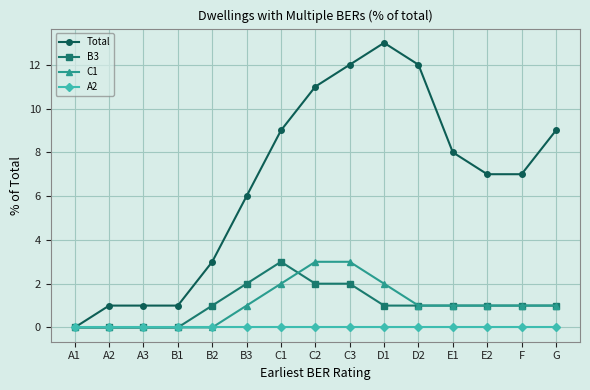

What is the label of the 8th point from the right?

C2